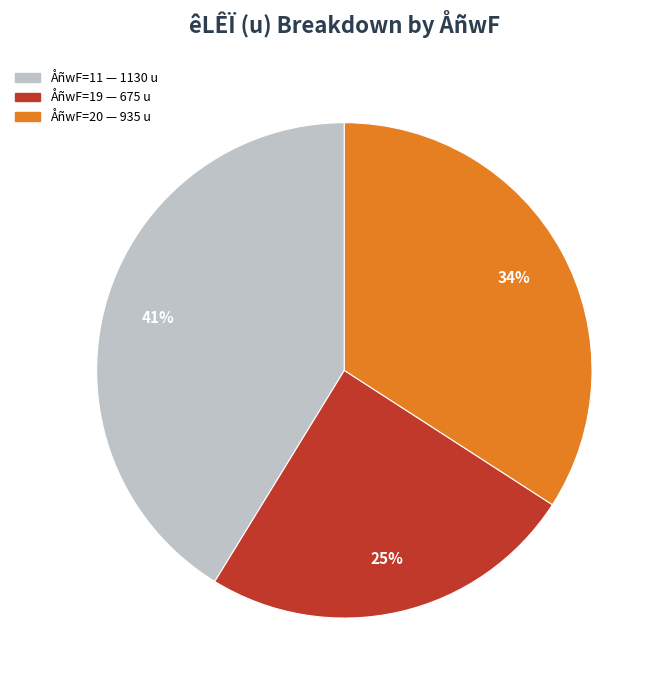

Does any single category account for the majority?

No